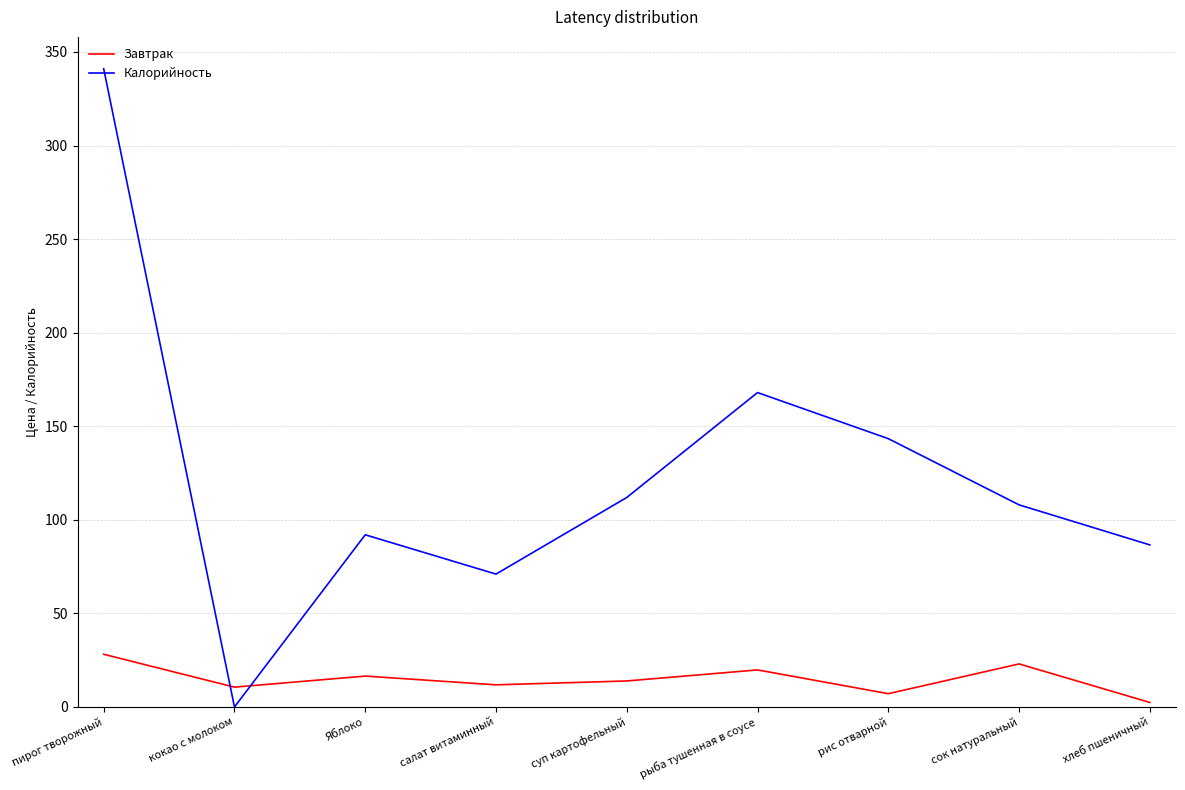

What is the highest value of the Завтрак series?

28.2